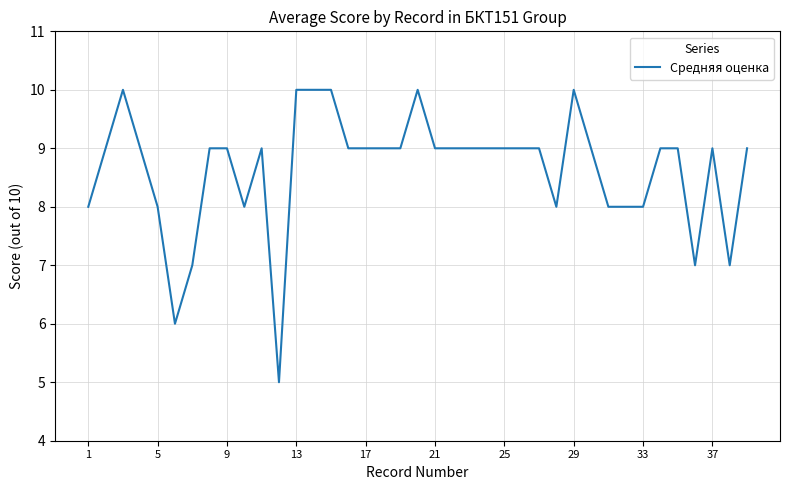

What is the smallest value displayed?

5